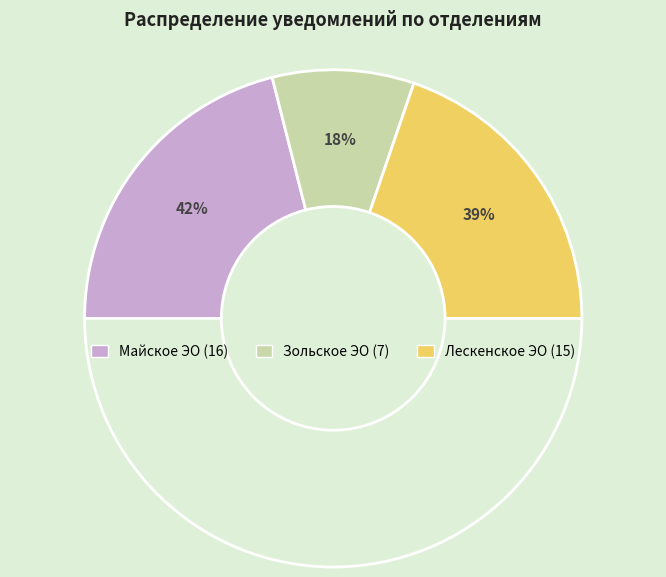

True or false: Майское ЭО accounts for 49% of the total.

False